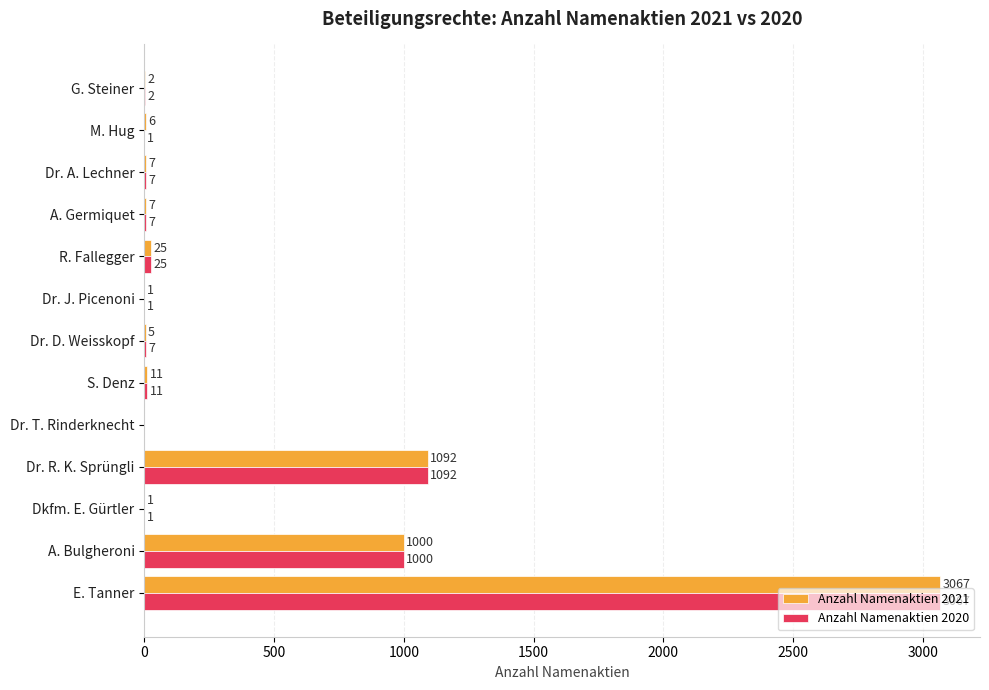

Which series has the largest total across all categories?

Anzahl Namenaktien 2021